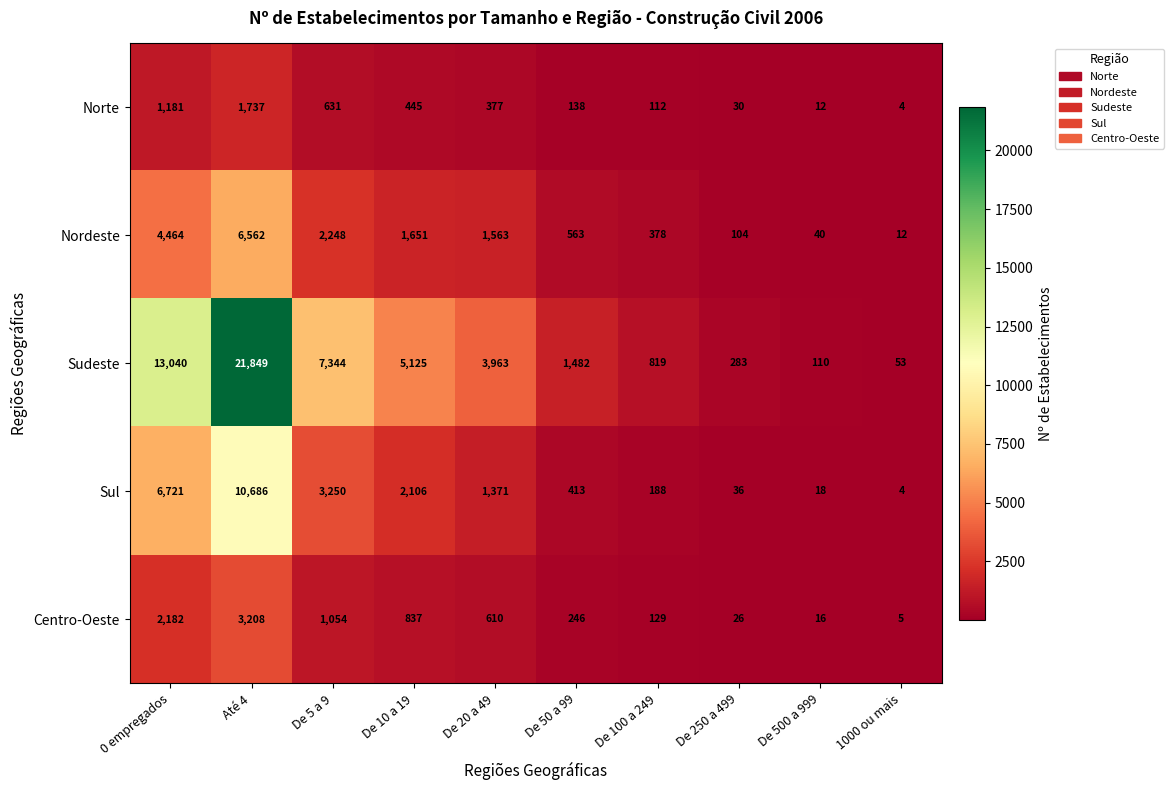

Which category has the lowest value in the Sudeste series?

1000 ou mais